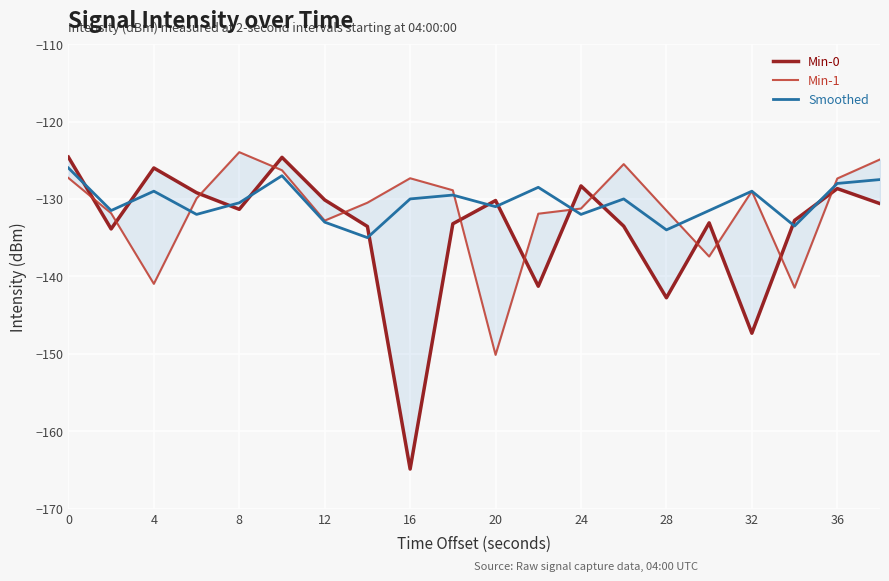

How many data points in Min-1 are above -129?

8